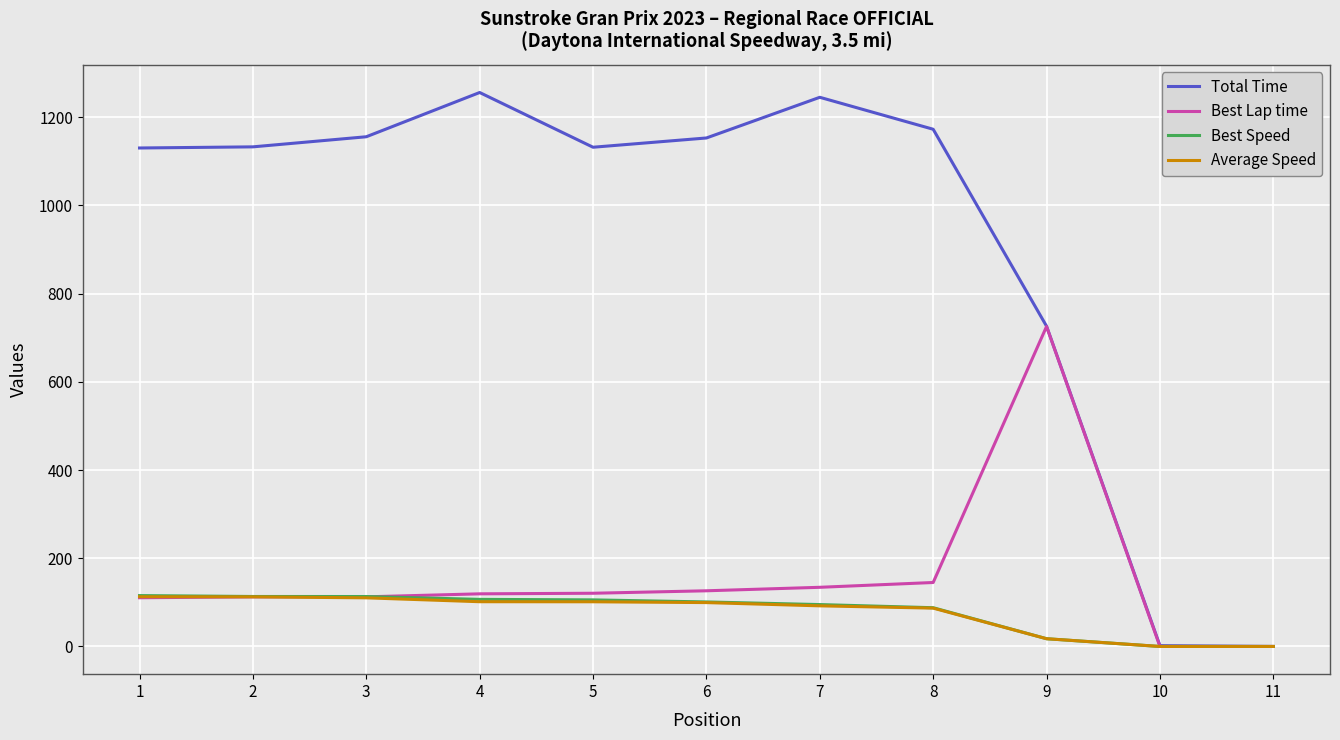

The value of Average Speed at 1 is 50.6. True or false?

False